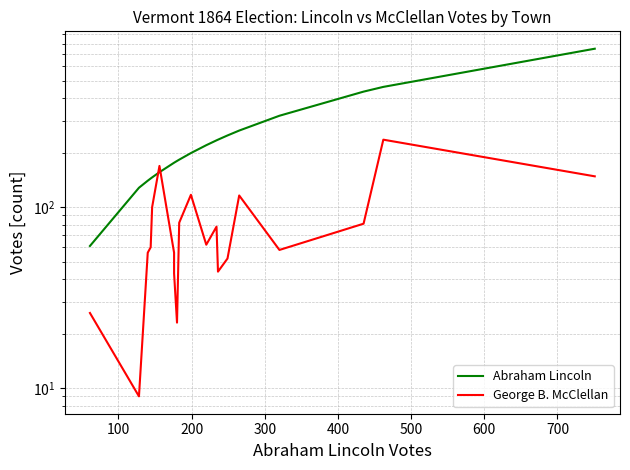

True or false: Abraham Lincoln has more than 2 points higher than both neighbors.

False